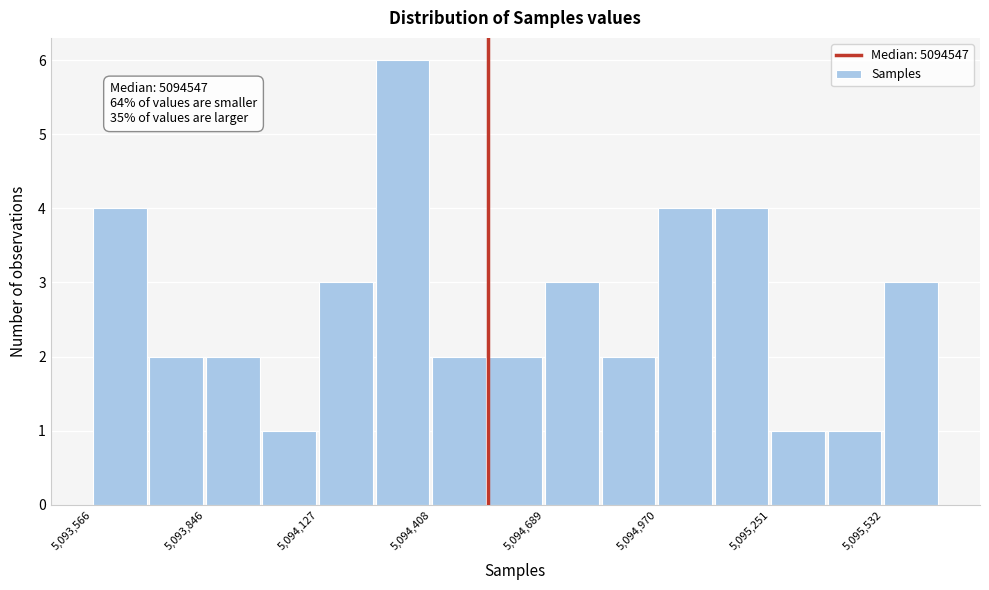

Read against the x-axis, roughly where is the centre of the tallest bar?

5094350